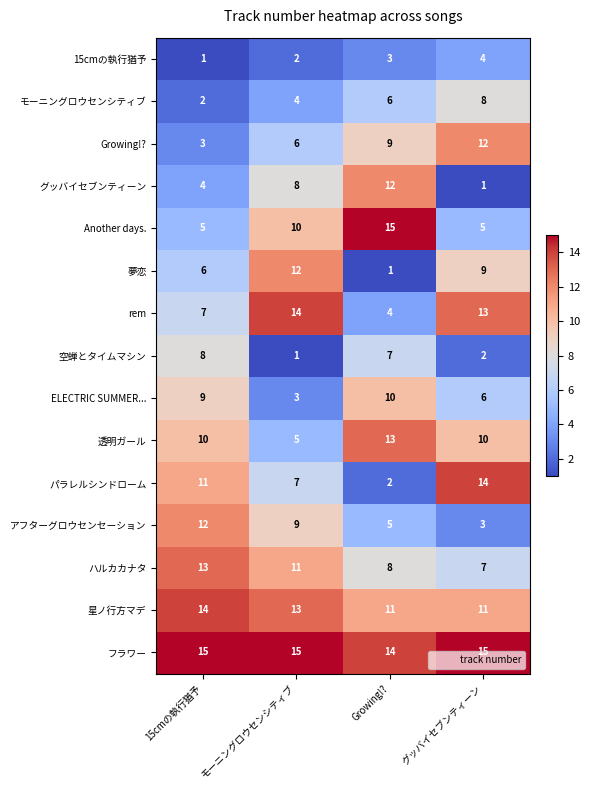

Which series has the largest total across all categories?

フラワー